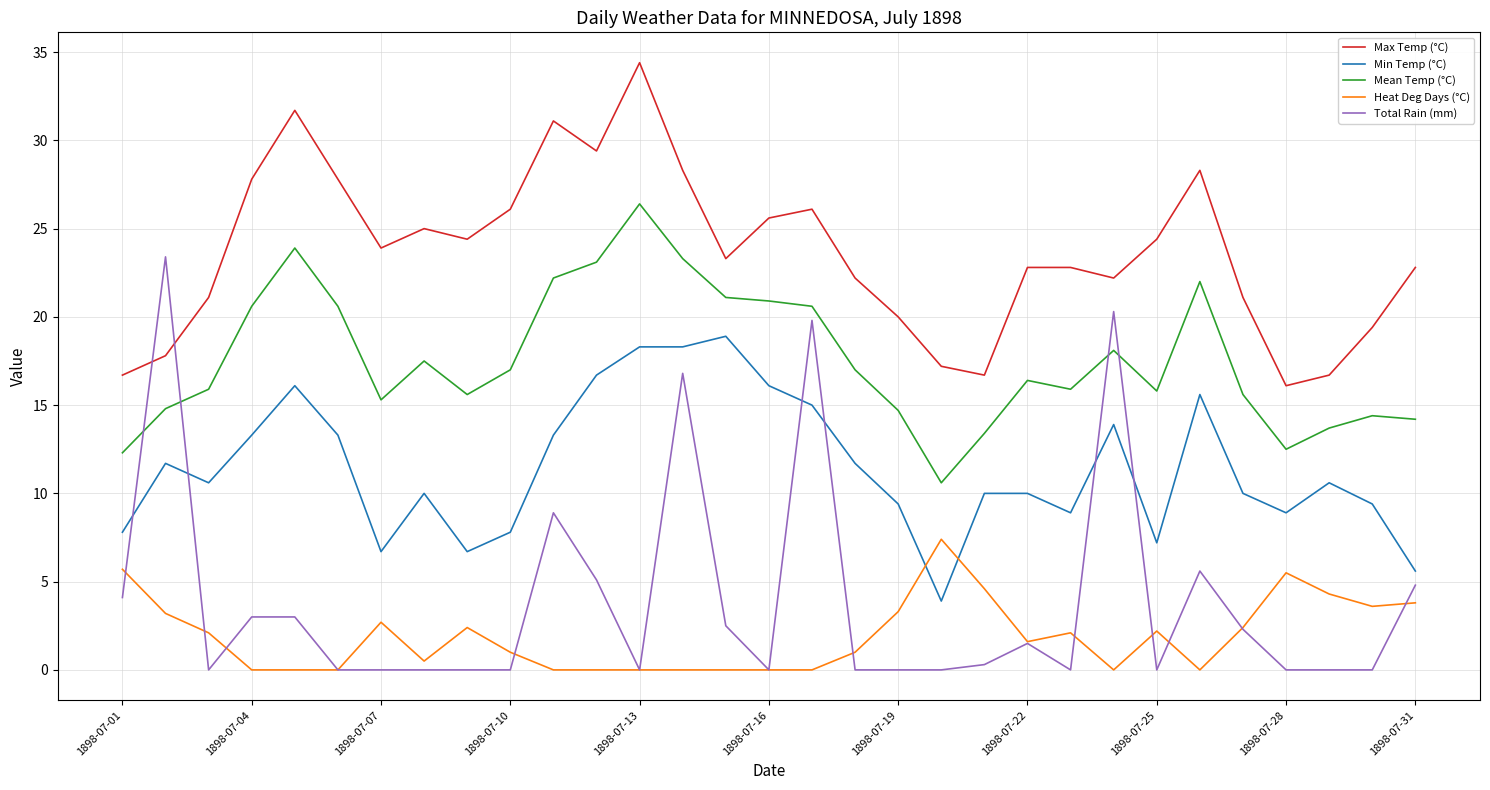

At how many categories does at least one series exceed 14?

31